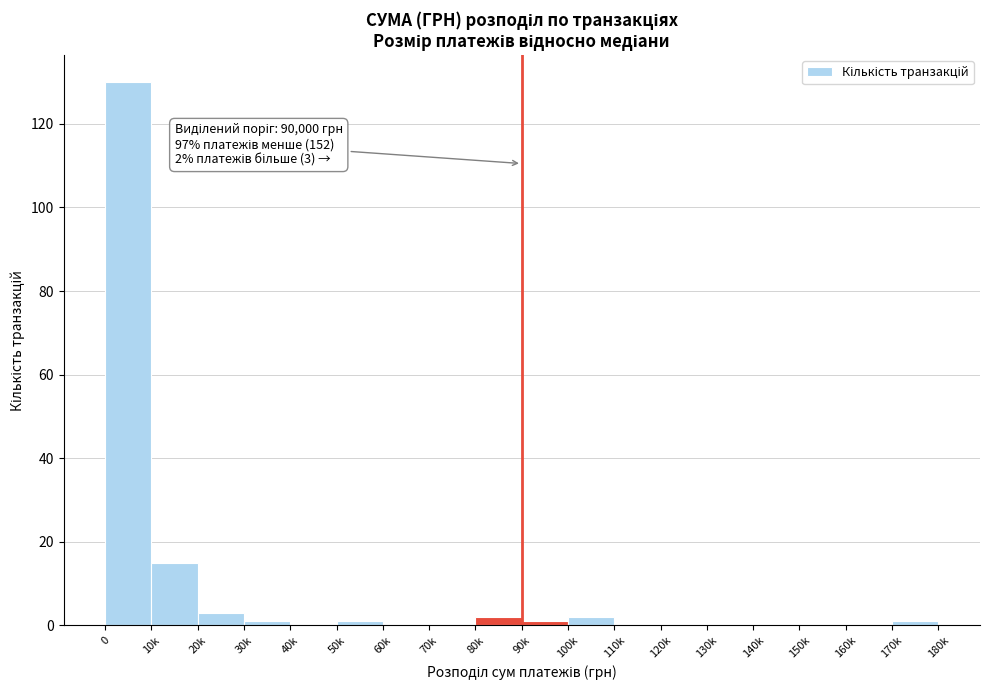

Reading left to right, extract all data points from this chart.

0=130	10k=15	20k=3	30k=1	40k=0	50k=1	60k=0	70k=0	80k=2	90k=1	100k=2	110k=0	120k=0	130k=0	140k=0	150k=0	160k=0	170k=1